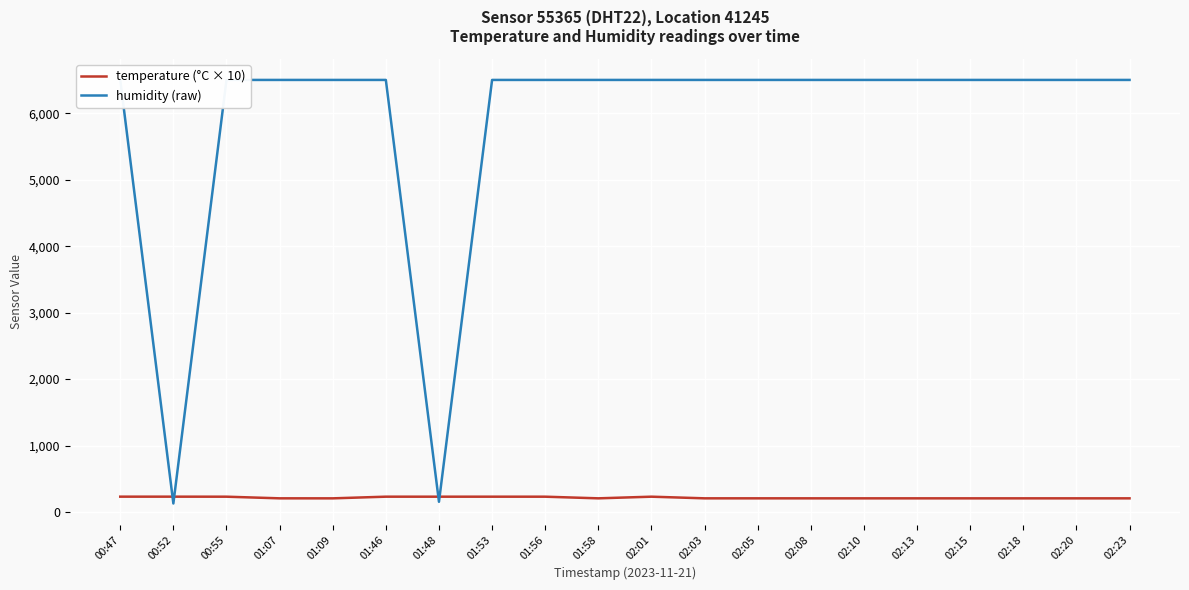

At which category is the sum across all series the highest?

00:47